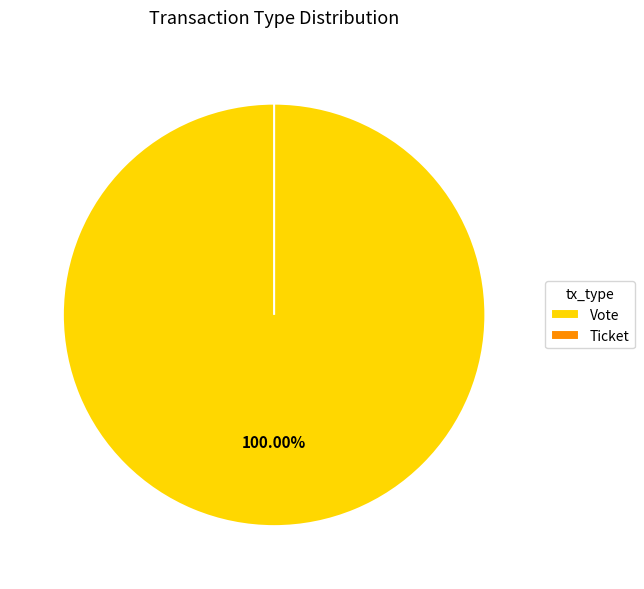

To the nearest percent, what is the combined percentage of Vote and Ticket?

100%